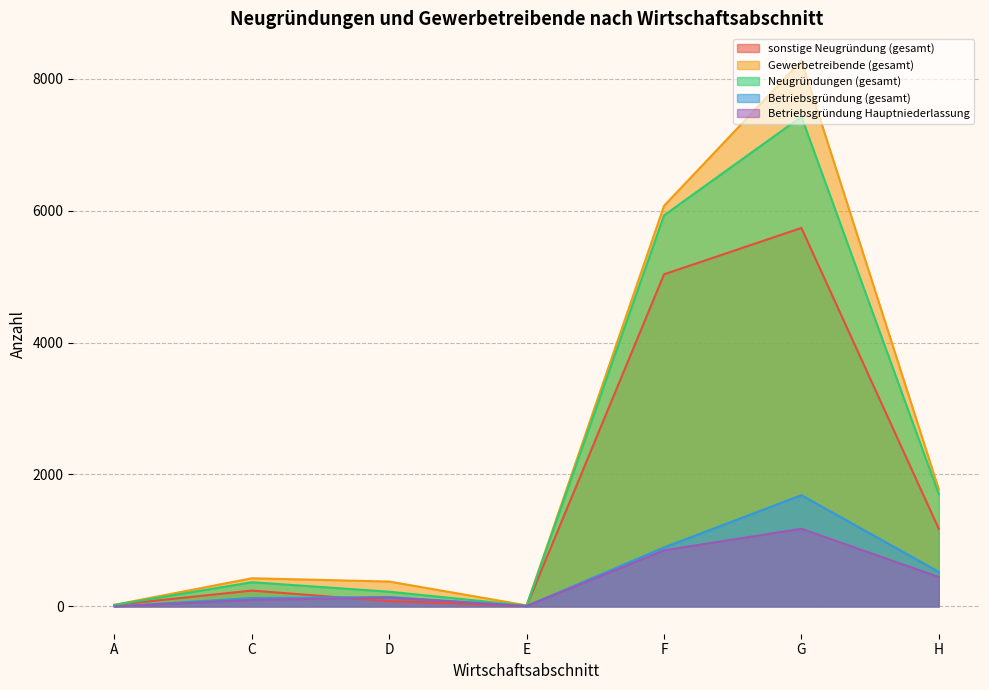

What is the difference between the Gewerbetreibende (gesamt) values at G and H?

6499